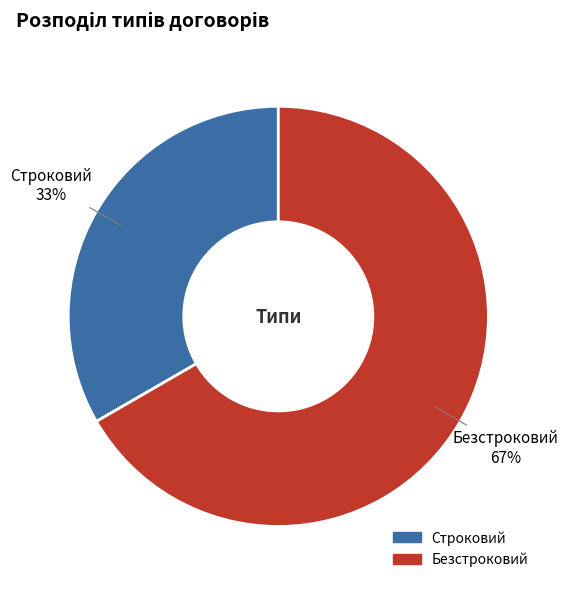

Is Безстроковий the majority of the pie?

Yes